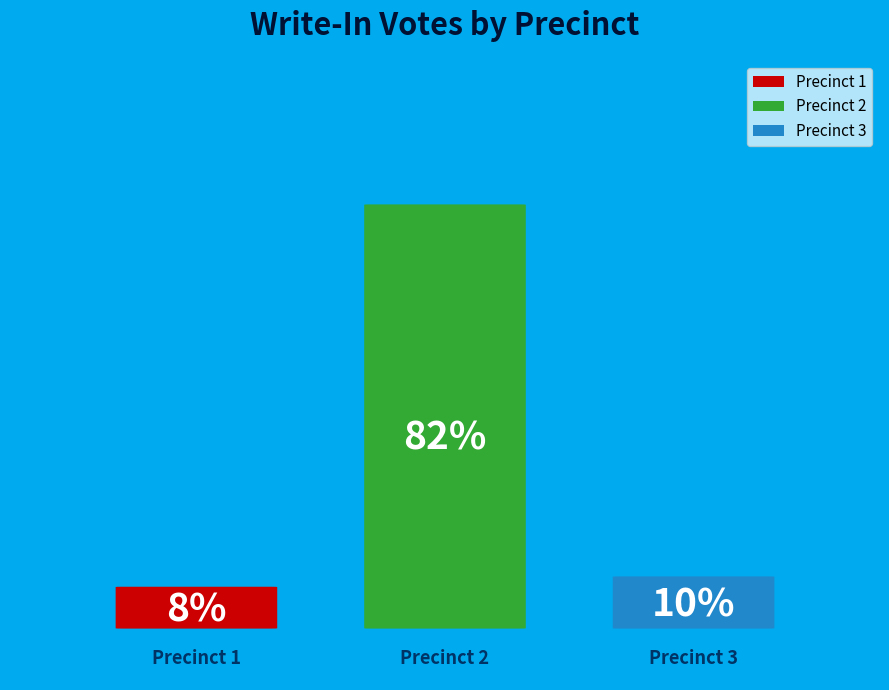

What percentage is the 1 slice, to the nearest percent?

8%